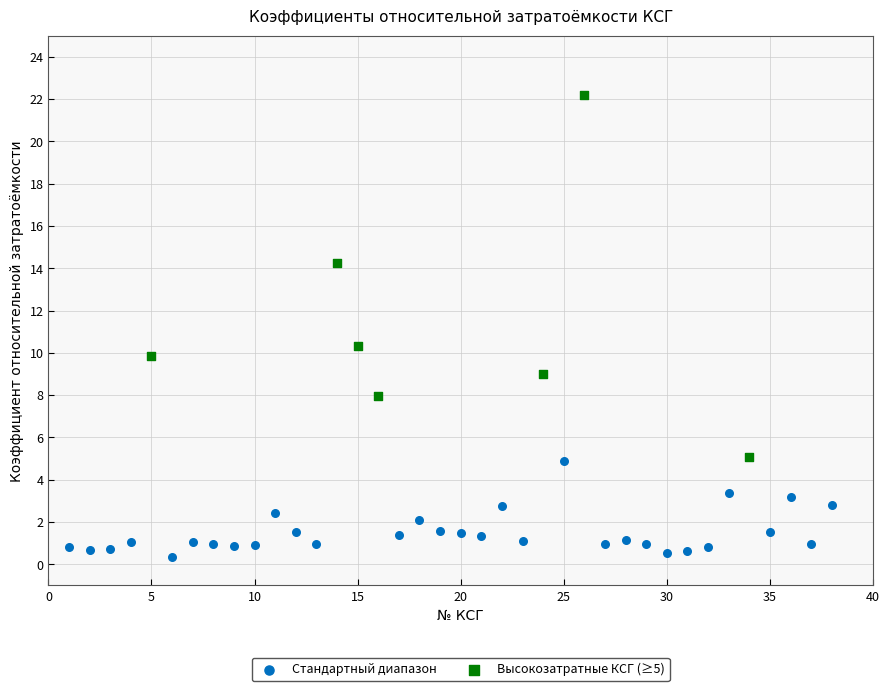

Which series reaches the minimum Y coordinate?

Стандартный диапазон